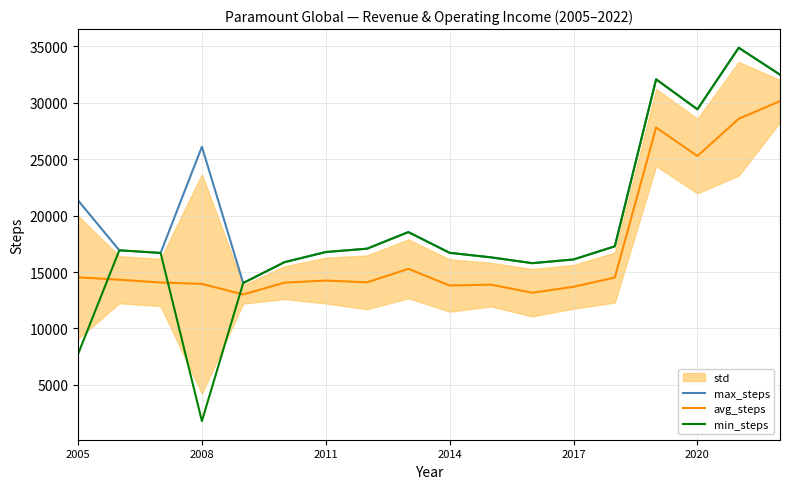

How many intersections are there between min_steps and avg_steps?

3